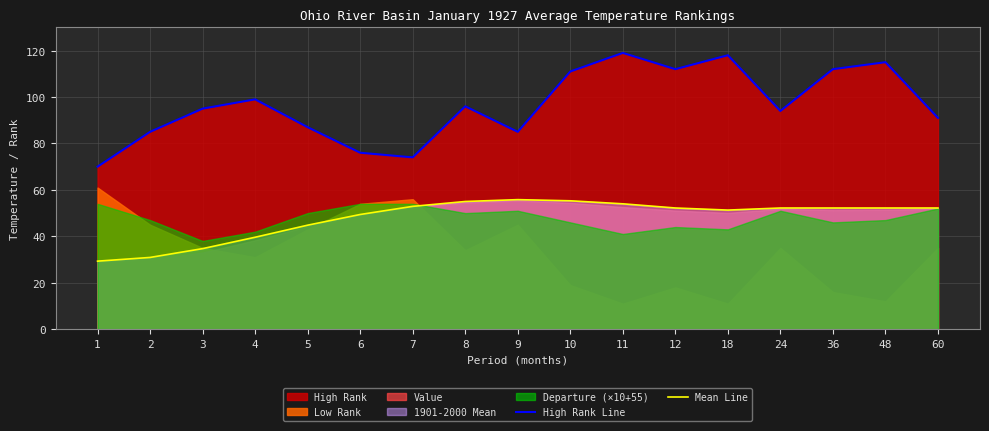

The Mean Line series shows 54.0 at 11. True or false?

True